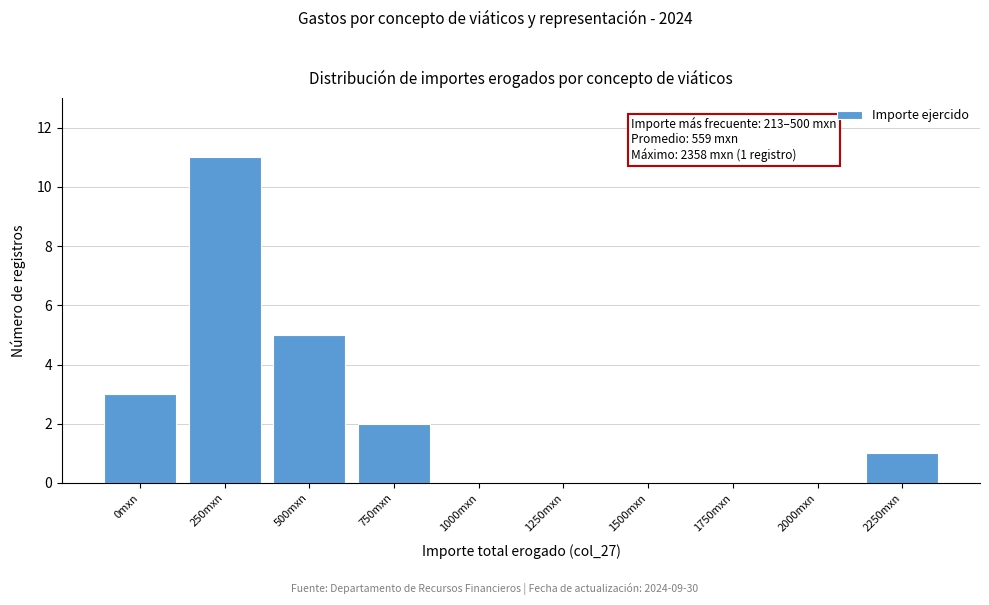

Reading left to right, list all the values displayed in this chart.

0mxn=3	250mxn=11	500mxn=5	750mxn=2	1000mxn=0	1250mxn=0	1500mxn=0	1750mxn=0	2000mxn=0	2250mxn=1